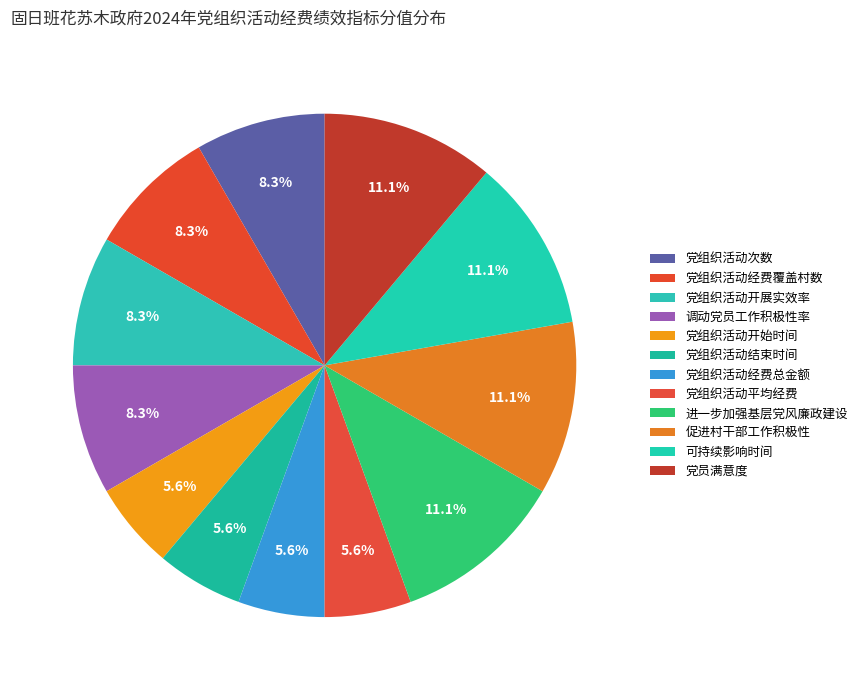

What is the smallest slice in the pie chart?

党组织活动开始时间